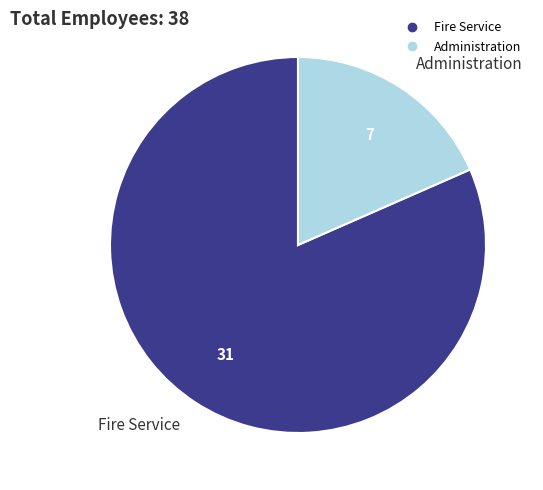

Is there a majority slice in this chart?

Yes